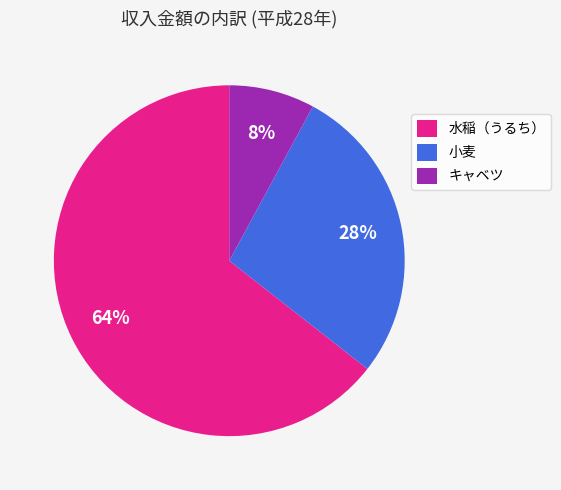

To the nearest percent, what portion does 水稲（うるち） represent?

64%